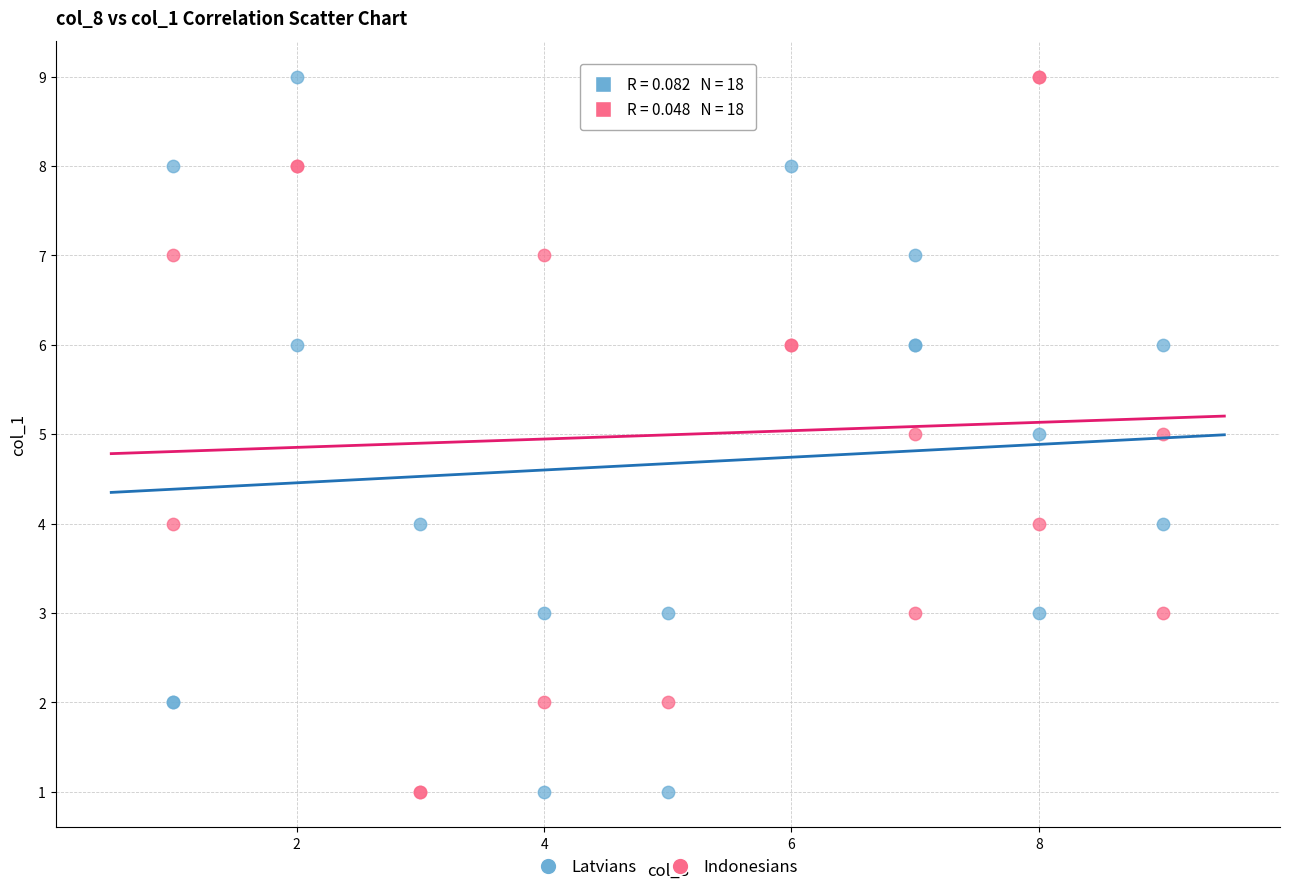

What are all the series names shown in the legend?

Latvians, Indonesians